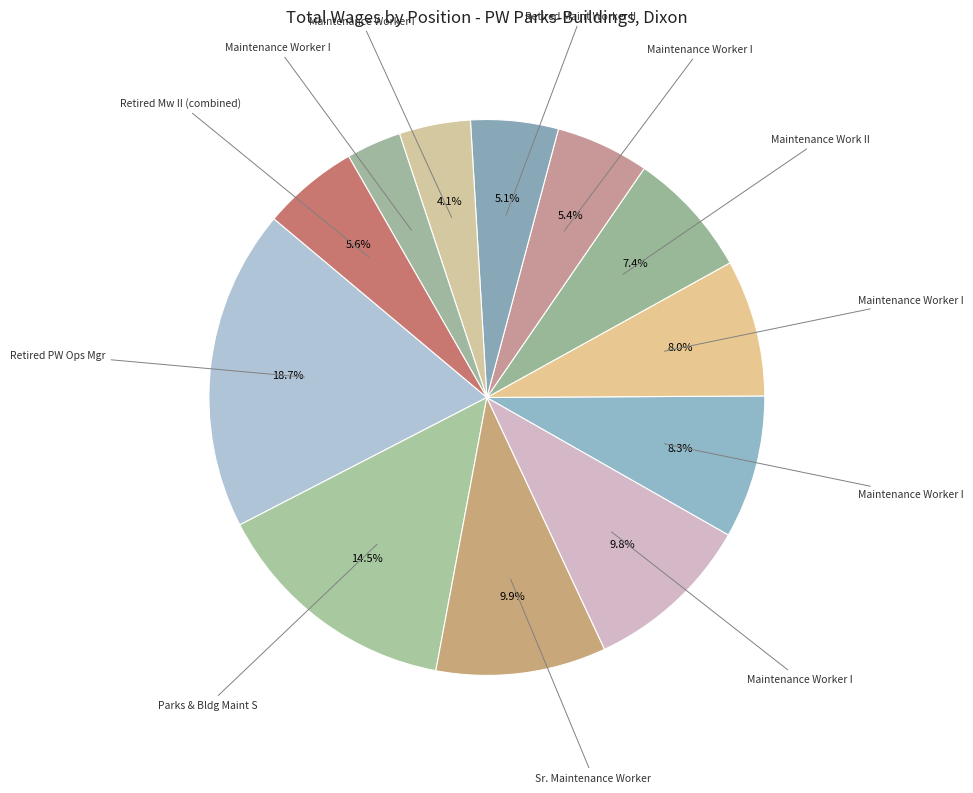

Count the number of slices in the pie.

12